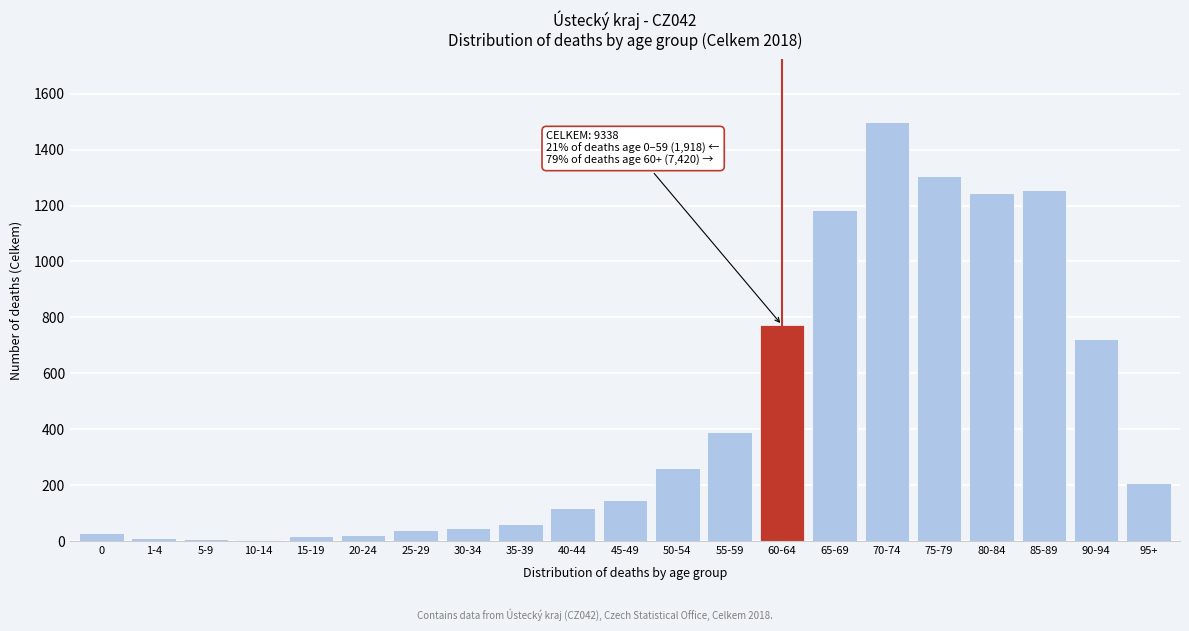

What is the sum of all values?

9338